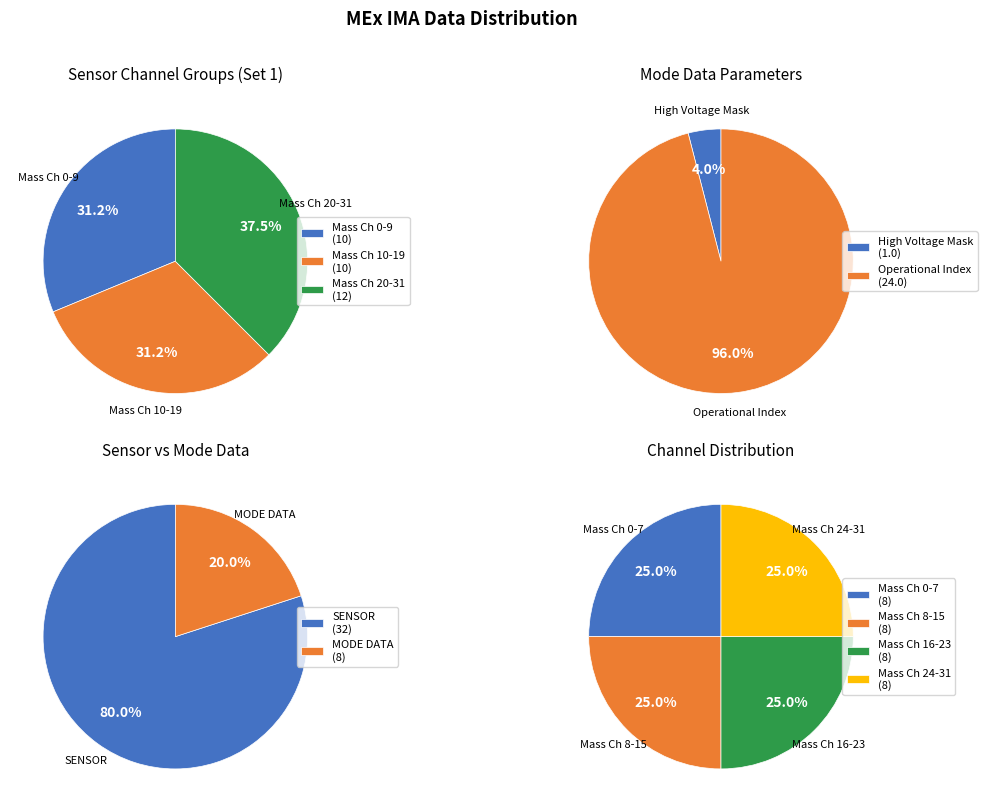

What percentage do High Voltage Mask and Operational Index together represent?

100.0%